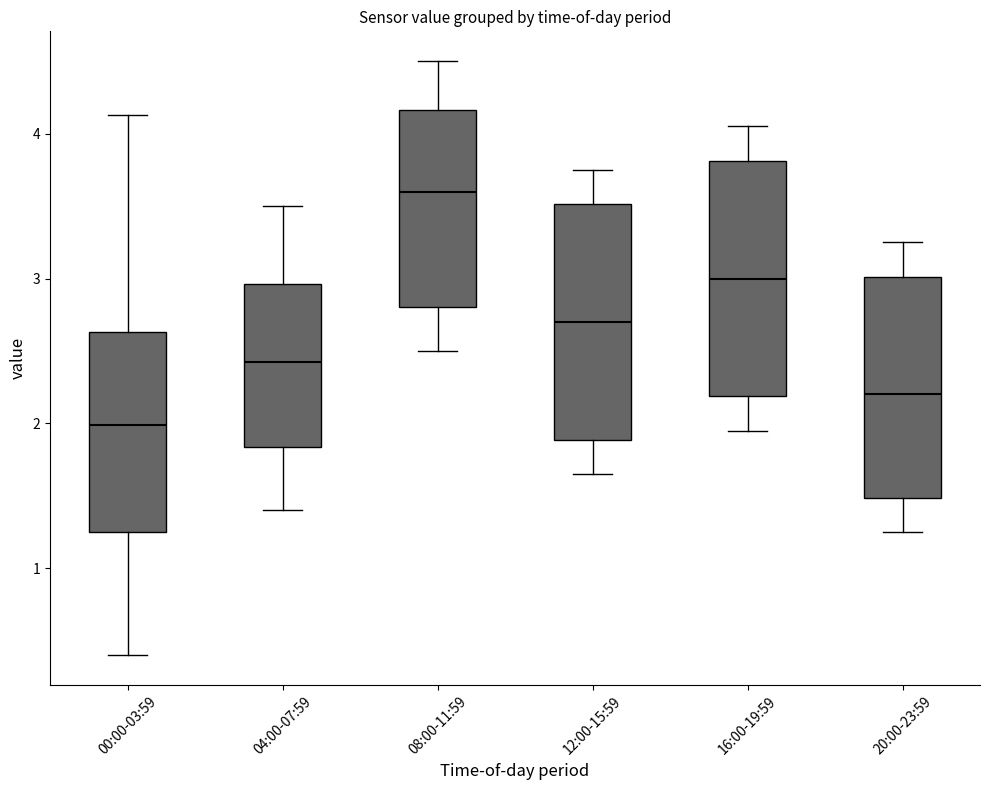

Which box has the highest median line?

08:00-11:59